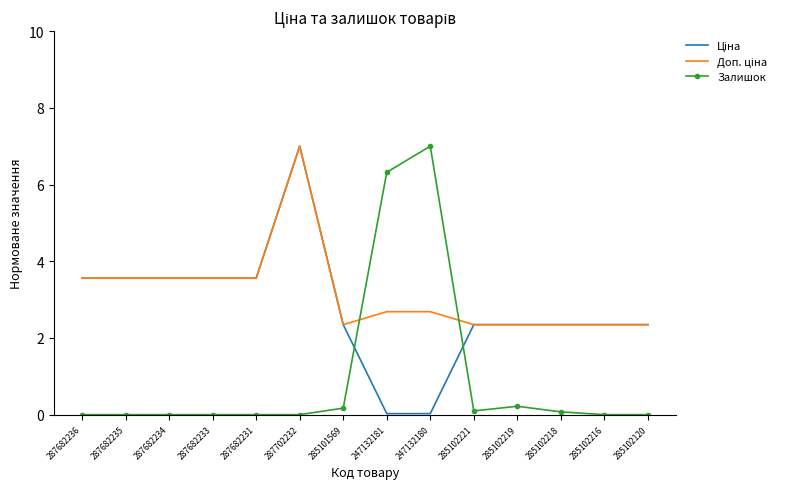

The value of Залишок at 247132180 is 10.0. True or false?

False